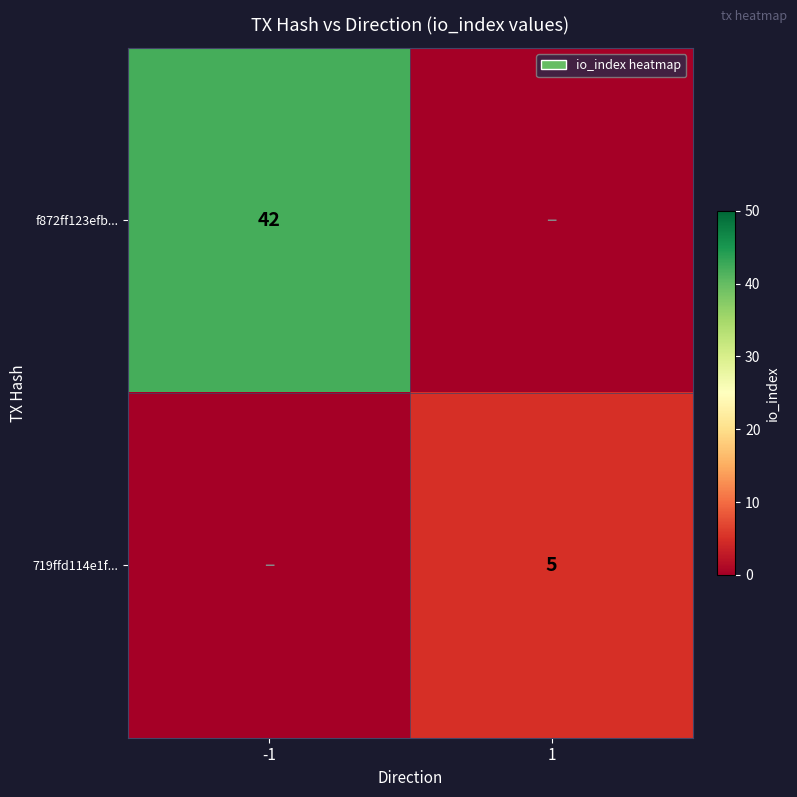

The value of f872ff123efb... at -1 is 42. True or false?

True